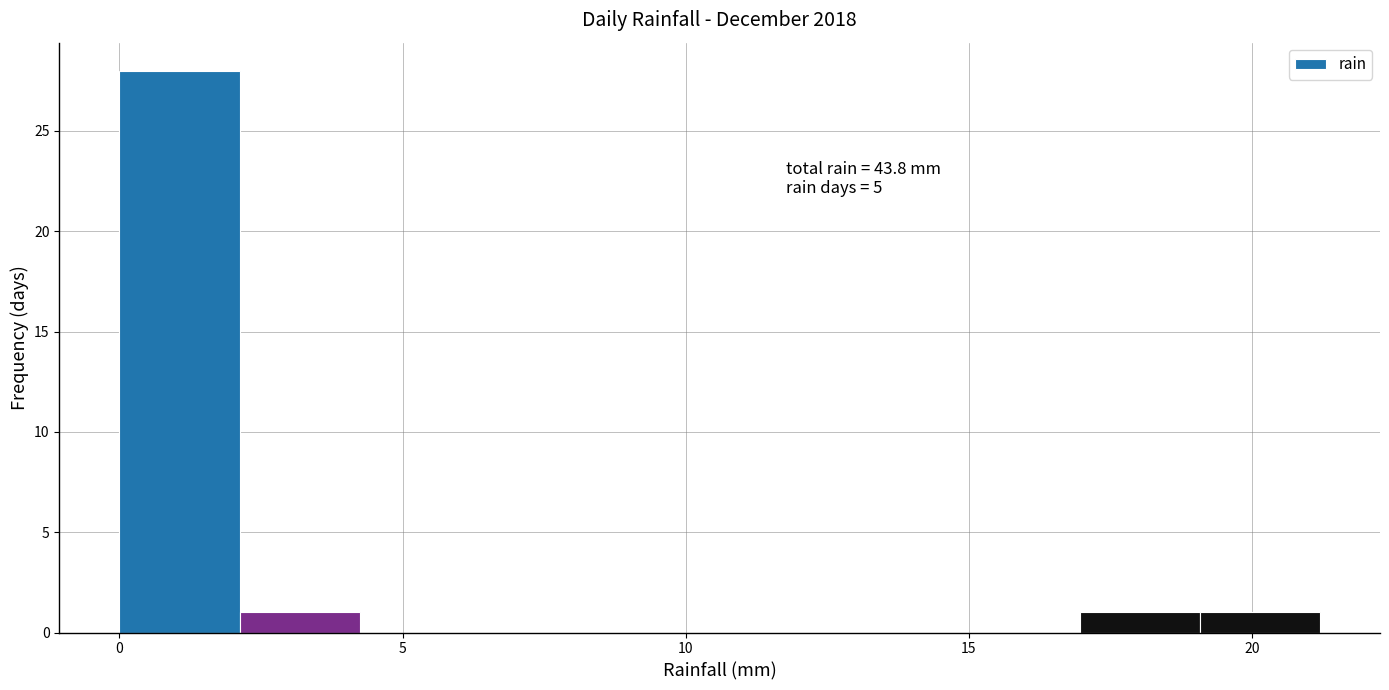

Over which range of the x-axis is the bar tallest?

0.0 to 2.0